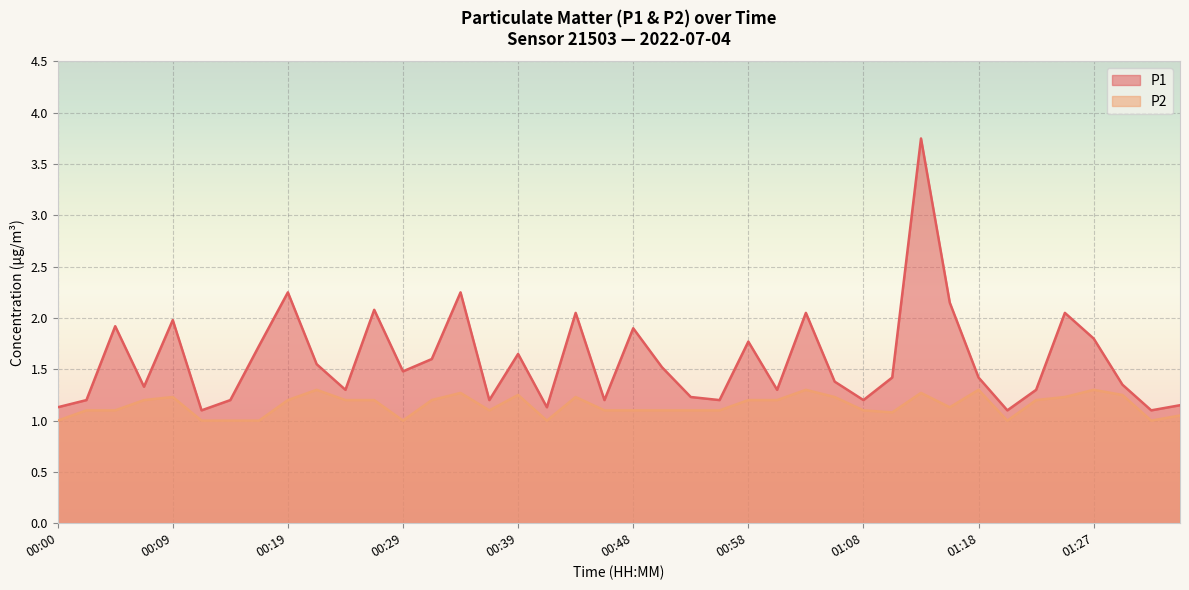

Reading left to right, list all the values displayed in this chart.

P1: 1.1	1.2	1.9	1.3	2.0	1.1	1.2	1.7	2.2	1.6	1.3	2.1	1.5	1.6	2.2	1.2	1.6	1.1	2.0	1.2	1.9	1.5	1.2	1.2	1.8	1.3	2.0	1.4	1.2	1.4	3.8	2.1	1.4	1.1	1.3	2.0	1.8	1.4	1.1	1.1
P2: 1.0	1.1	1.1	1.2	1.2	1.0	1.0	1.0	1.2	1.3	1.2	1.2	1.0	1.2	1.3	1.1	1.2	1.0	1.2	1.1	1.1	1.1	1.1	1.1	1.2	1.2	1.3	1.2	1.1	1.1	1.3	1.1	1.3	1.0	1.2	1.2	1.3	1.2	1.0	1.1